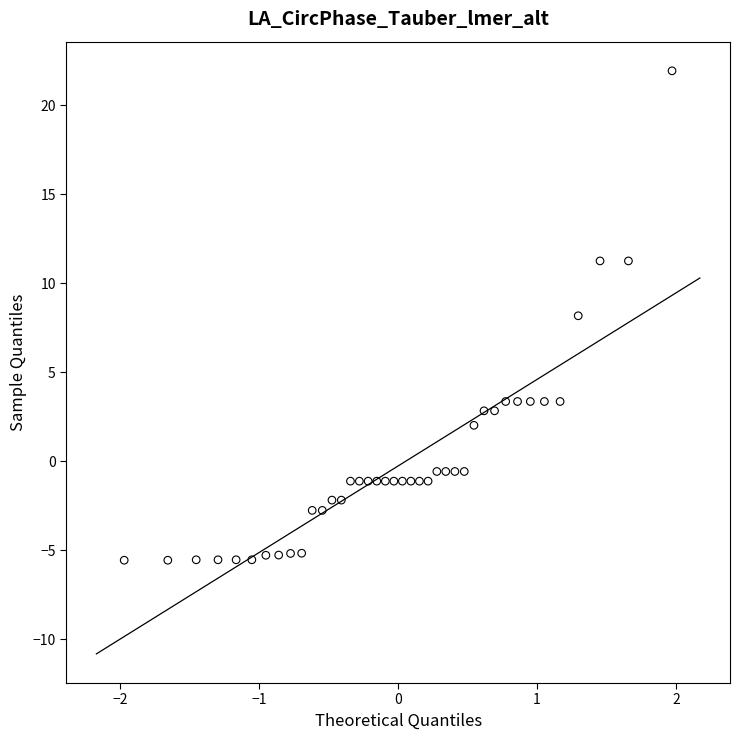

What is the range of Y values (max minus min)?

27.5